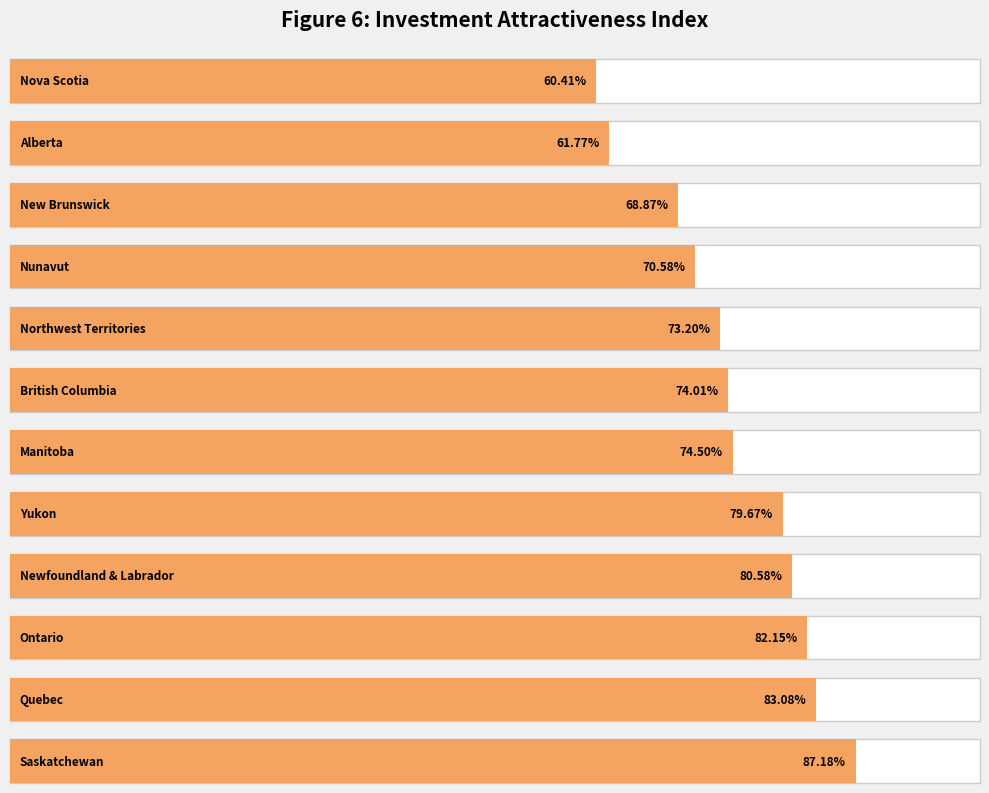

Is it true that the value at British Columbia is 74.0?

True